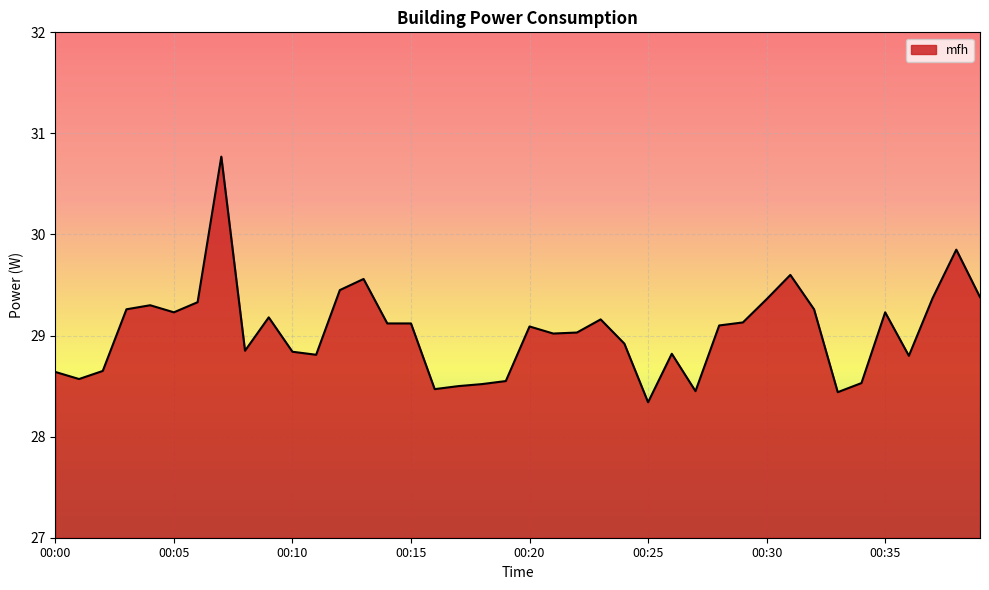

What is the difference between the maximum and minimum values?

2.4